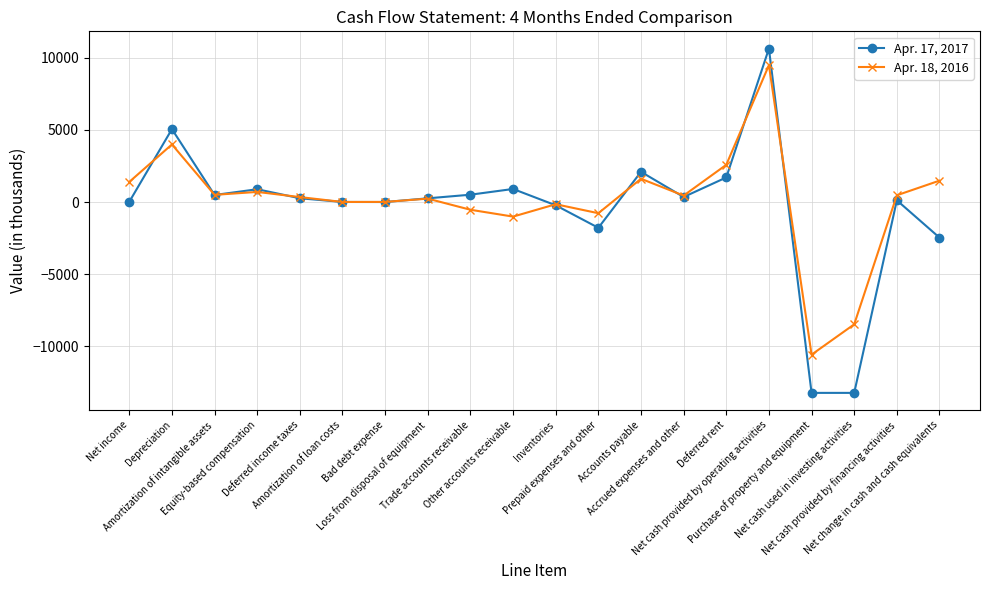

How many data points does each series have?

20